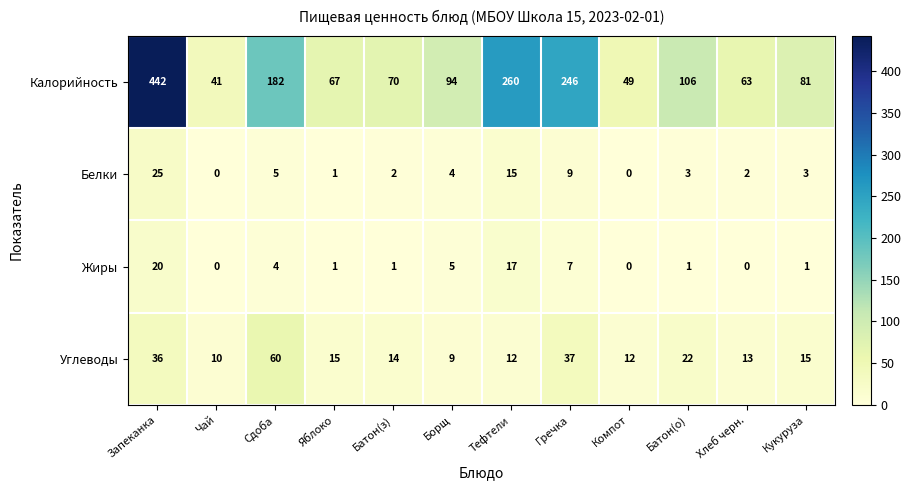

At which category is the sum across all series the highest?

Запеканка